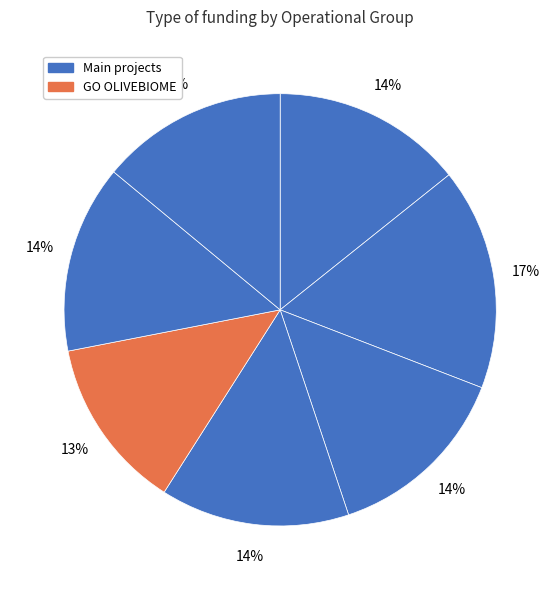

How many slices are in this pie chart?

7